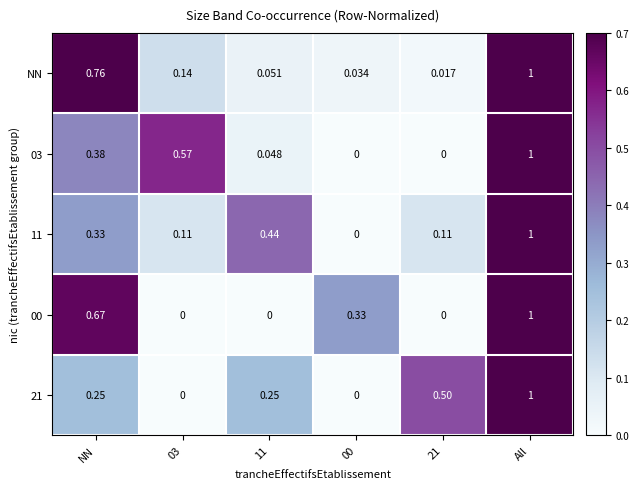

Which series has the largest total across all categories?

NN